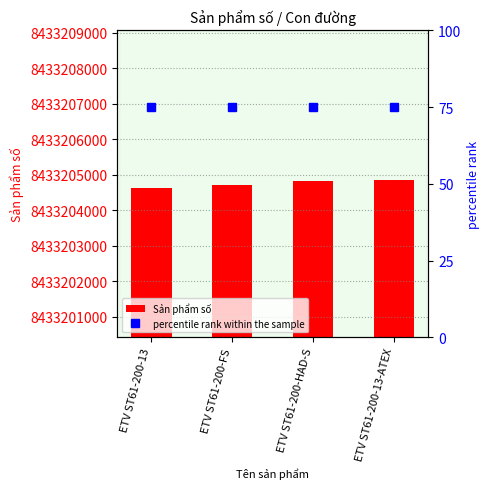

What is the label of the 4th bar from the right?

ETV ST61-200-13